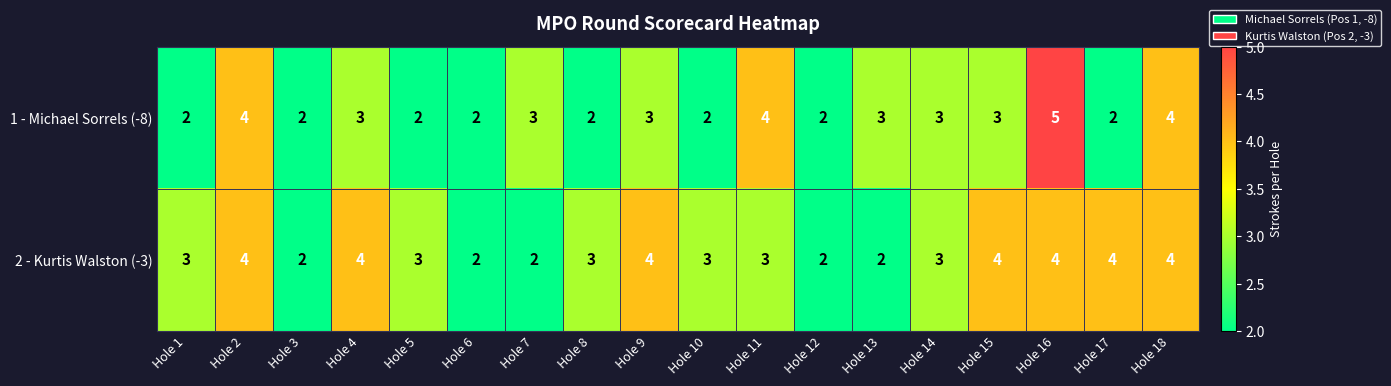

What is the sum of all 2 - Kurtis Walston (-3) values?

56